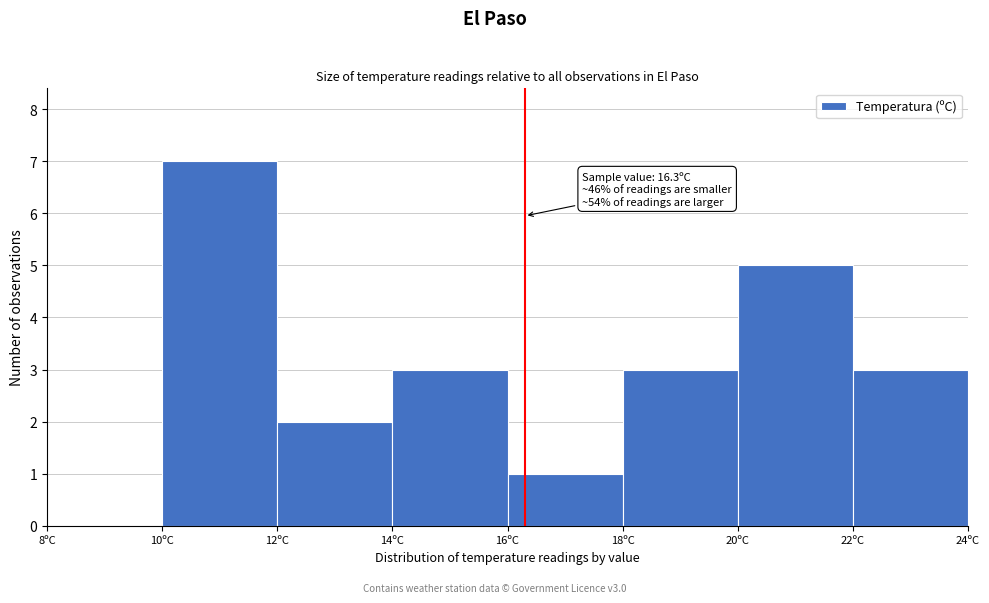

Which range on the x-axis has the tallest bar?

10 to 12